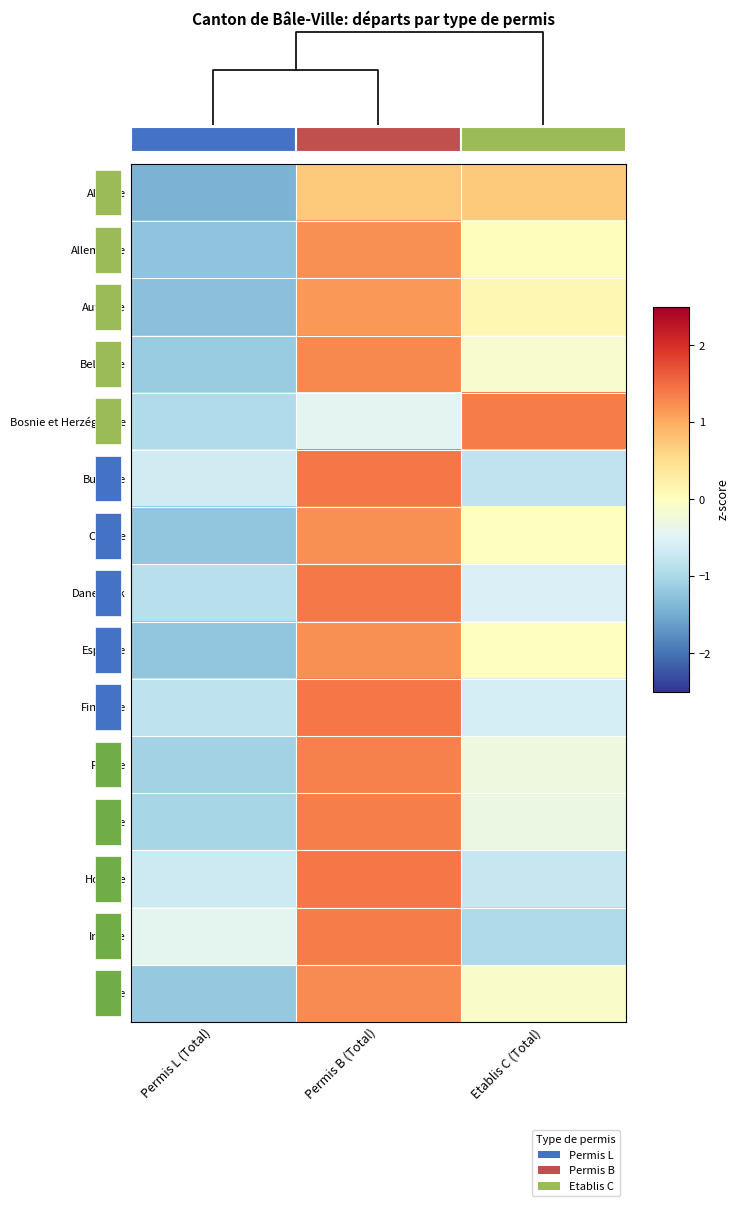

Reading left to right, what are all the values shown in this chart?

Albanie: Permis L (Total)=-1.4	Permis B (Total)=0.7	Etablis C (Total)=0.7
Allemagne: Permis L (Total)=-1.2	Permis B (Total)=1.2	Etablis C (Total)=0.0
Autriche: Permis L (Total)=-1.3	Permis B (Total)=1.2	Etablis C (Total)=0.1
Belgique: Permis L (Total)=-1.2	Permis B (Total)=1.3	Etablis C (Total)=-0.1
Bosnie et Herzégovine: Permis L (Total)=-1.0	Permis B (Total)=-0.4	Etablis C (Total)=1.4
Bulgarie: Permis L (Total)=-0.6	Permis B (Total)=1.4	Etablis C (Total)=-0.8
Croatie: Permis L (Total)=-1.2	Permis B (Total)=1.2	Etablis C (Total)=0.0
Danemark: Permis L (Total)=-0.9	Permis B (Total)=1.4	Etablis C (Total)=-0.5
Espagne: Permis L (Total)=-1.2	Permis B (Total)=1.2	Etablis C (Total)=0.0
Finlande: Permis L (Total)=-0.8	Permis B (Total)=1.4	Etablis C (Total)=-0.6
France: Permis L (Total)=-1.1	Permis B (Total)=1.3	Etablis C (Total)=-0.3
Grèce: Permis L (Total)=-1.0	Permis B (Total)=1.4	Etablis C (Total)=-0.3
Hongrie: Permis L (Total)=-0.7	Permis B (Total)=1.4	Etablis C (Total)=-0.7
Irlande: Permis L (Total)=-0.4	Permis B (Total)=1.4	Etablis C (Total)=-1.0
Italie: Permis L (Total)=-1.2	Permis B (Total)=1.3	Etablis C (Total)=-0.1